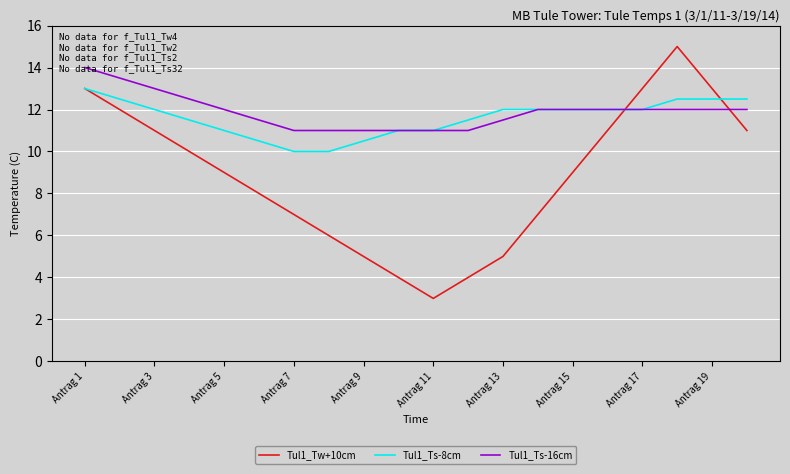

What is the difference between the maximum and minimum values in the Tul1_Ts-16cm series?

3.0